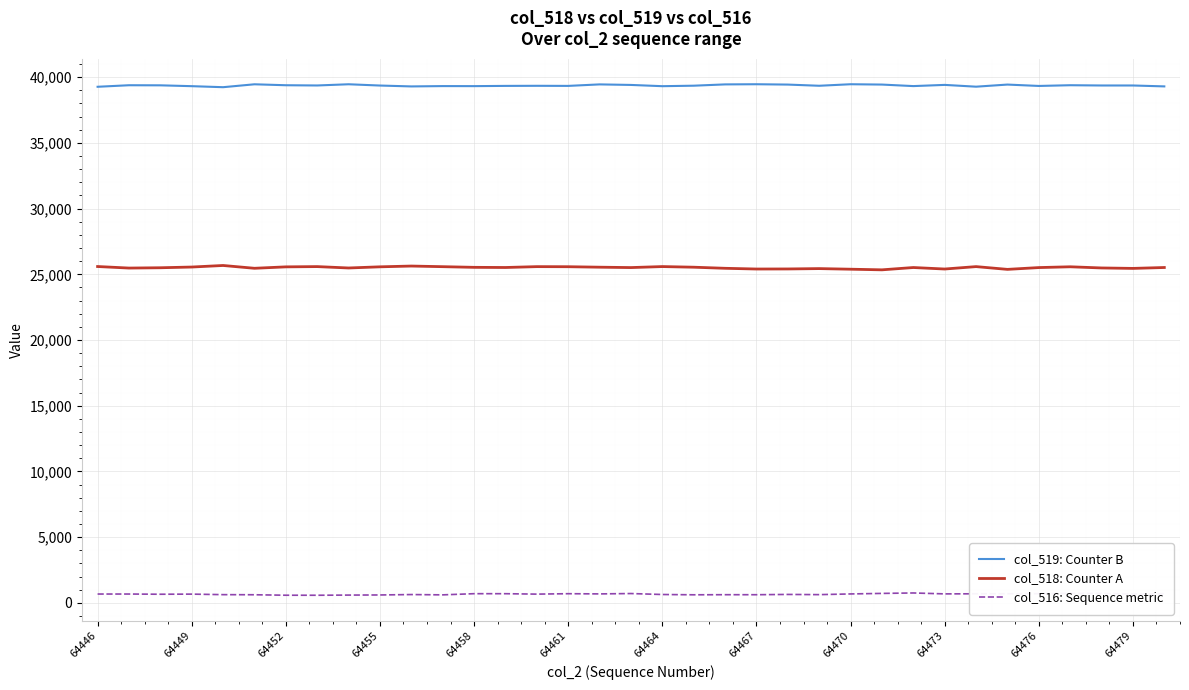

True or false: col_518: Counter A and col_519: Counter B intersect in this chart.

False